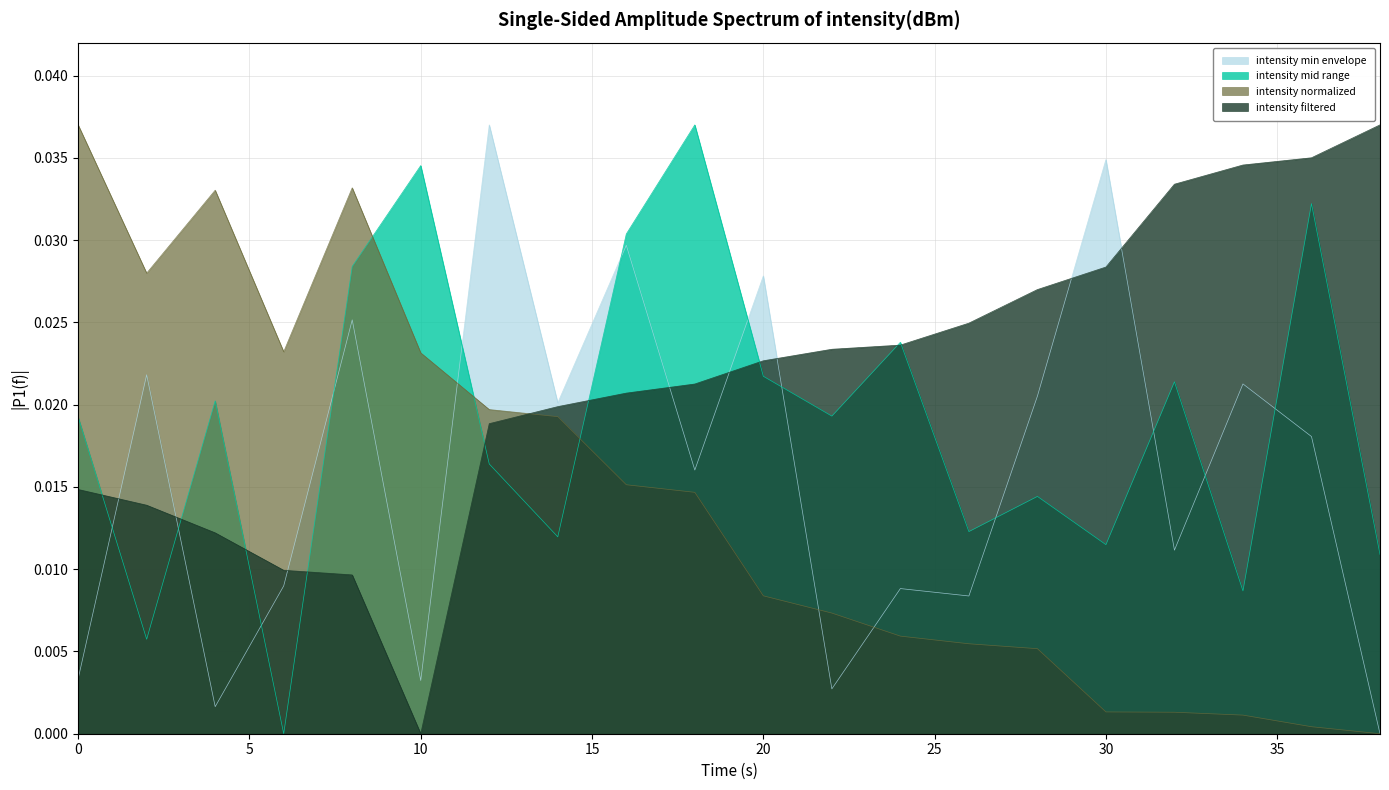

The value of intensity_norm at 0 is 0.1. True or false?

False